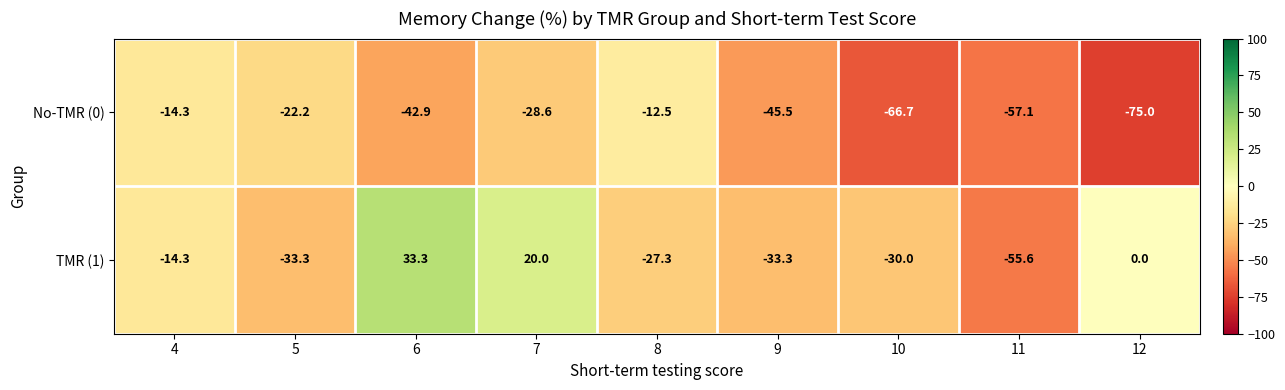

Which category has the lowest value across all series?

12